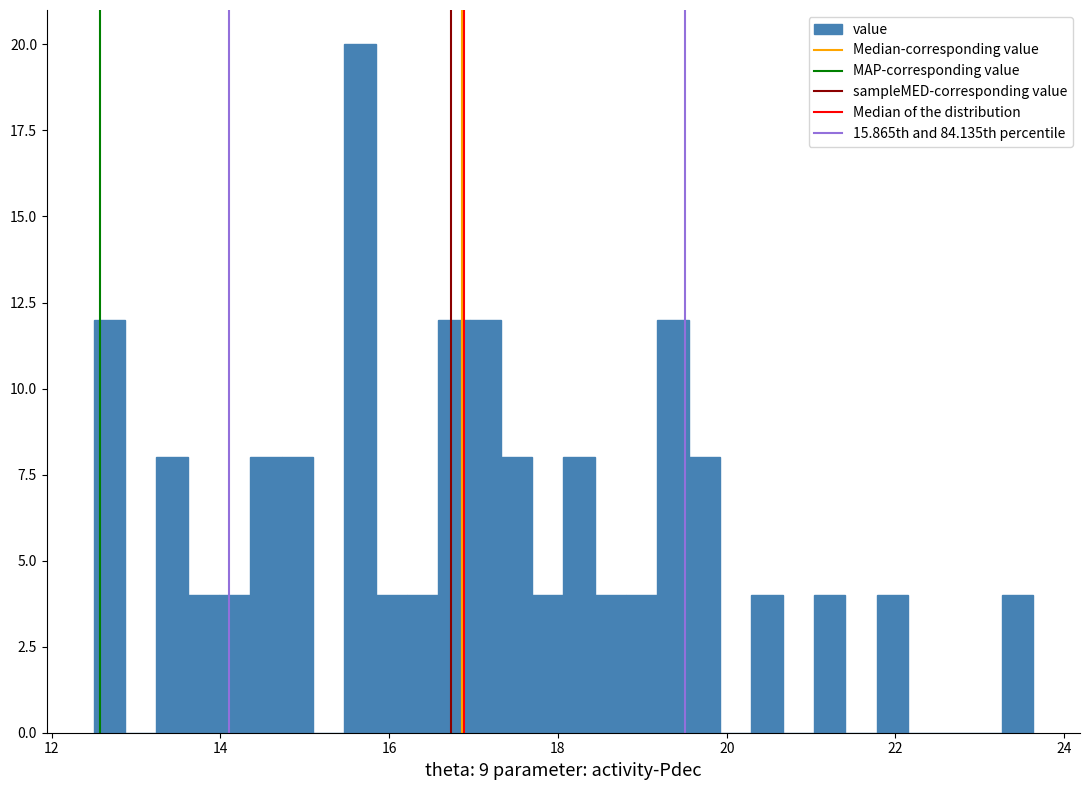

Read against the x-axis, roughly where is the centre of the tallest bar?

15.6